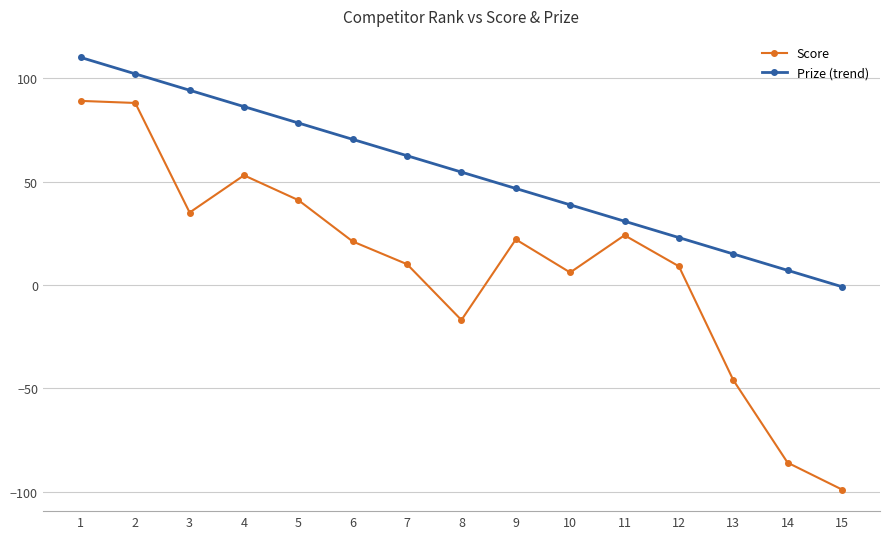

What is the difference between the maximum and minimum values in the Score series?

188.0